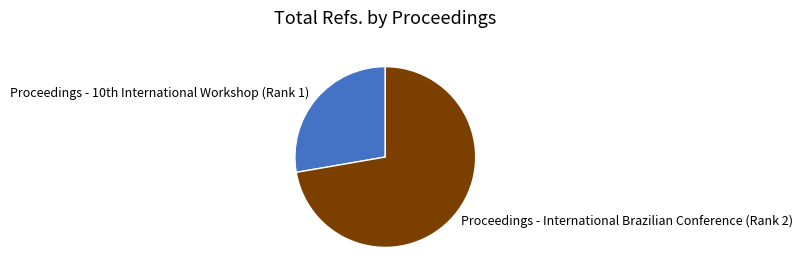

Rank the categories by value from highest to lowest.

Proceedings - International Brazilian Conference (Rank 2), Proceedings - 10th International Workshop (Rank 1)